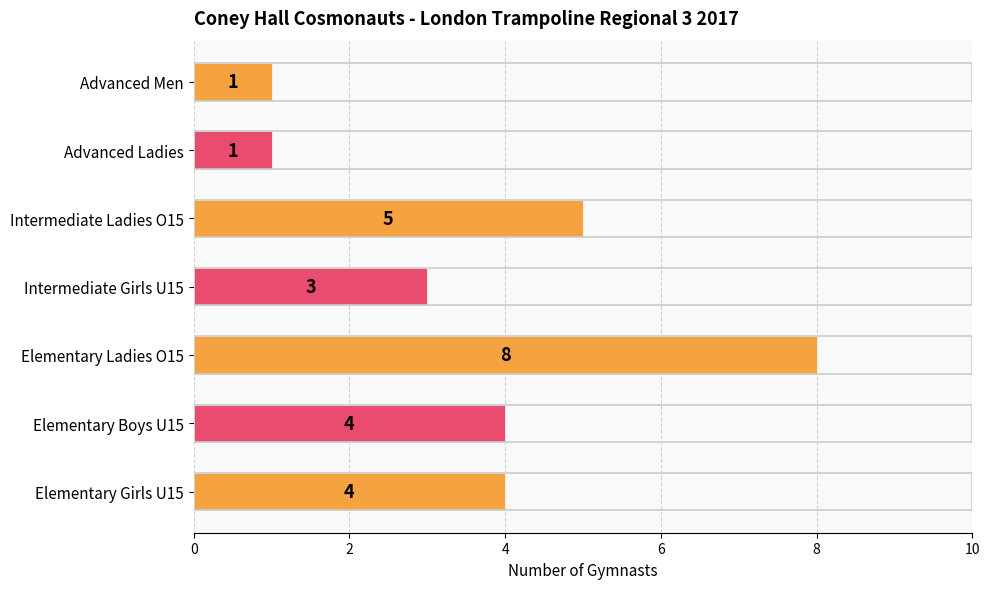

What is the change in value from Elementary Ladies O15 to Intermediate Girls U15?

-5